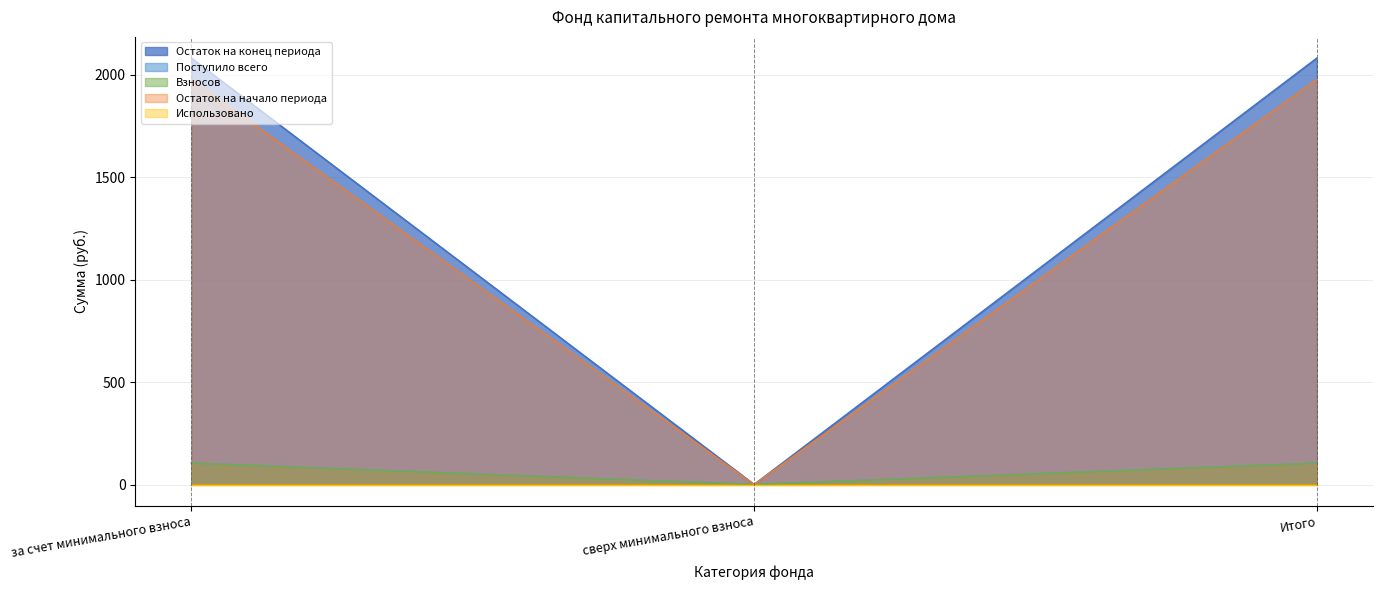

True or false: Поступило всего has a value of 166.9 at за счет минимального взноса.

False